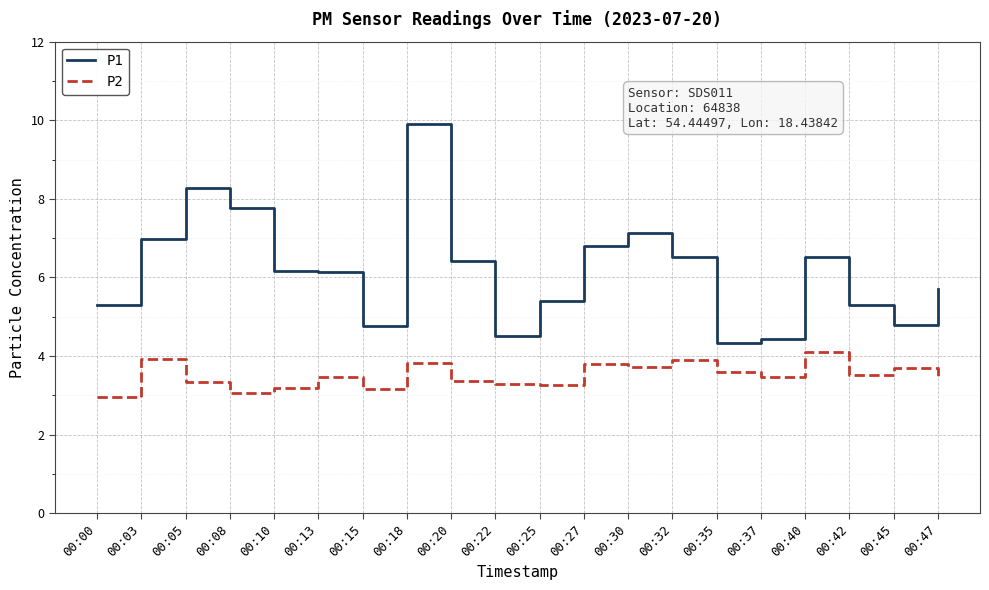

What is the sum of all P2 values?

70.1